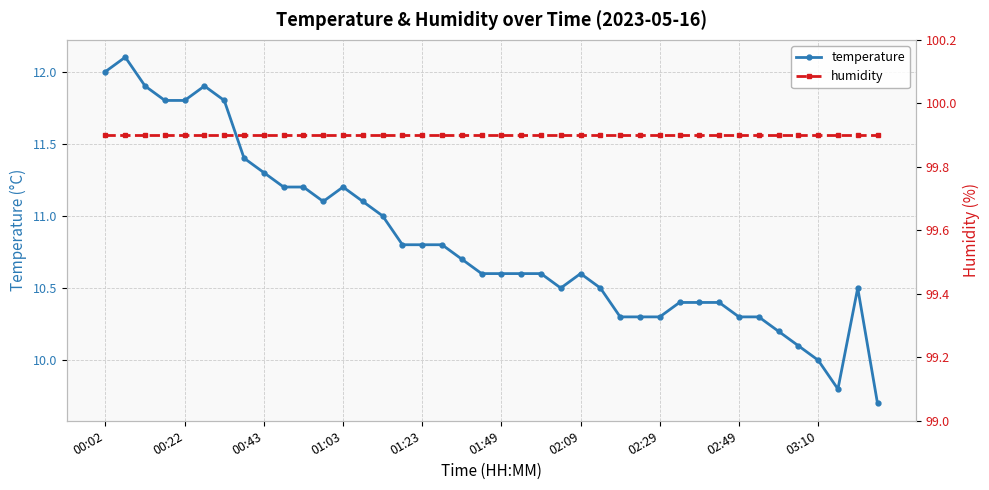

What is the sum of all humidity values?

3996.0